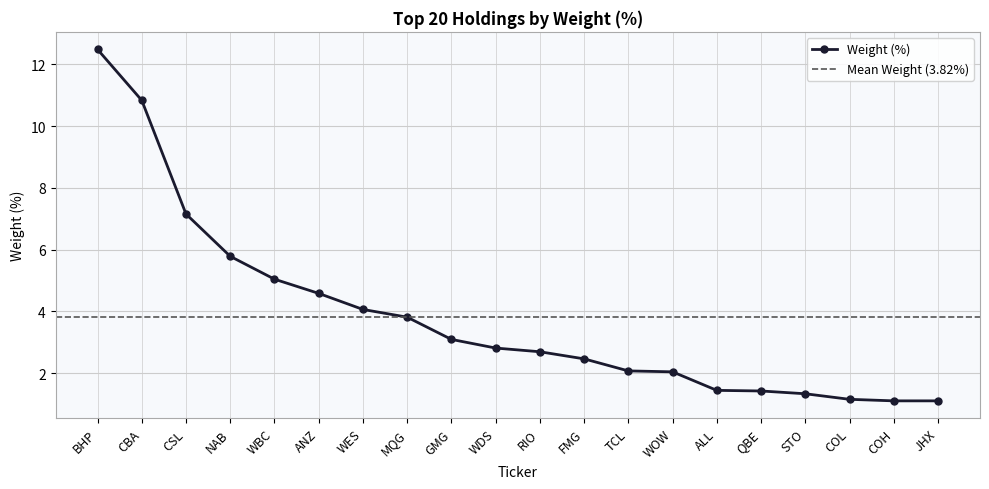

Count the number of categories in the chart.

20